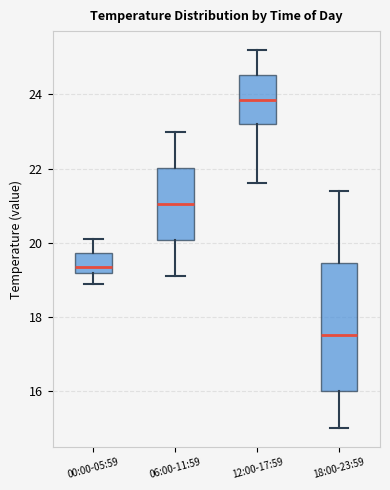

Which box's median line is the lowest?

18:00-23:59